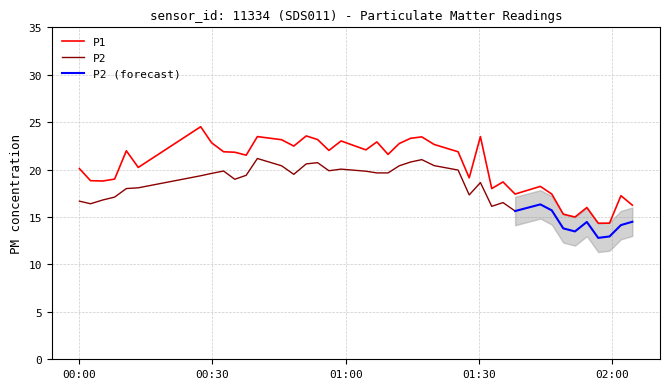

What is the highest value of the P1 series?

24.5